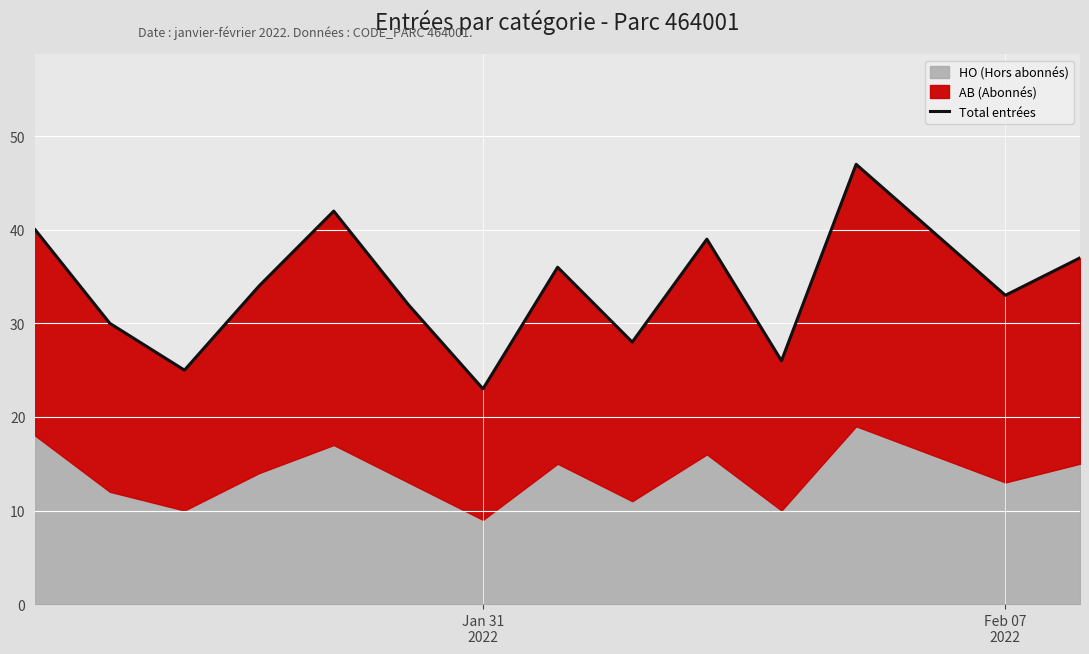

What is the maximum value shown in the chart?

47